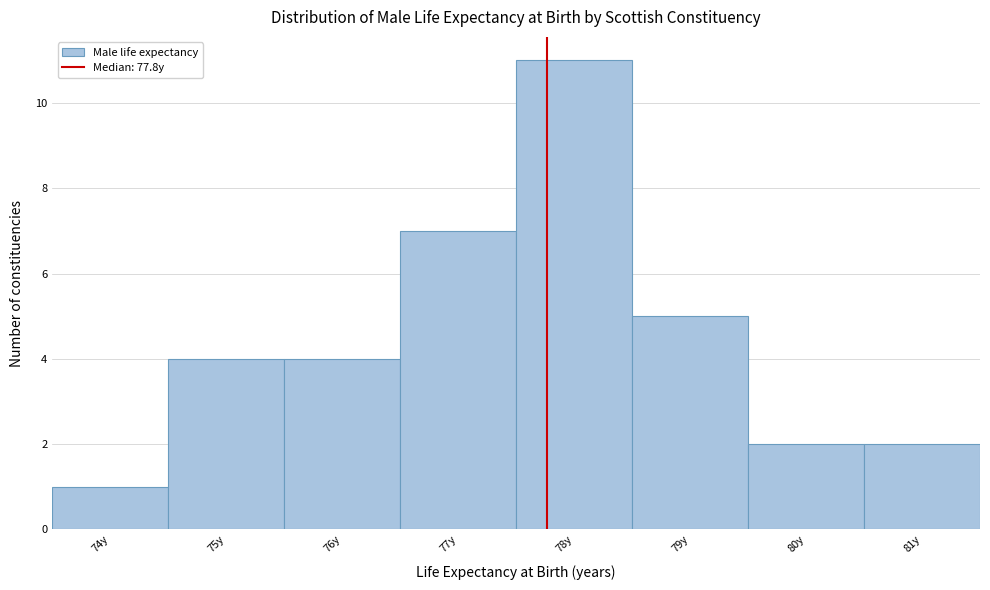

What is the height of the bar covering 75.5 to 76.5 on the x-axis? The values are not printed on the chart, so give them approximately, as read against the axis.

4